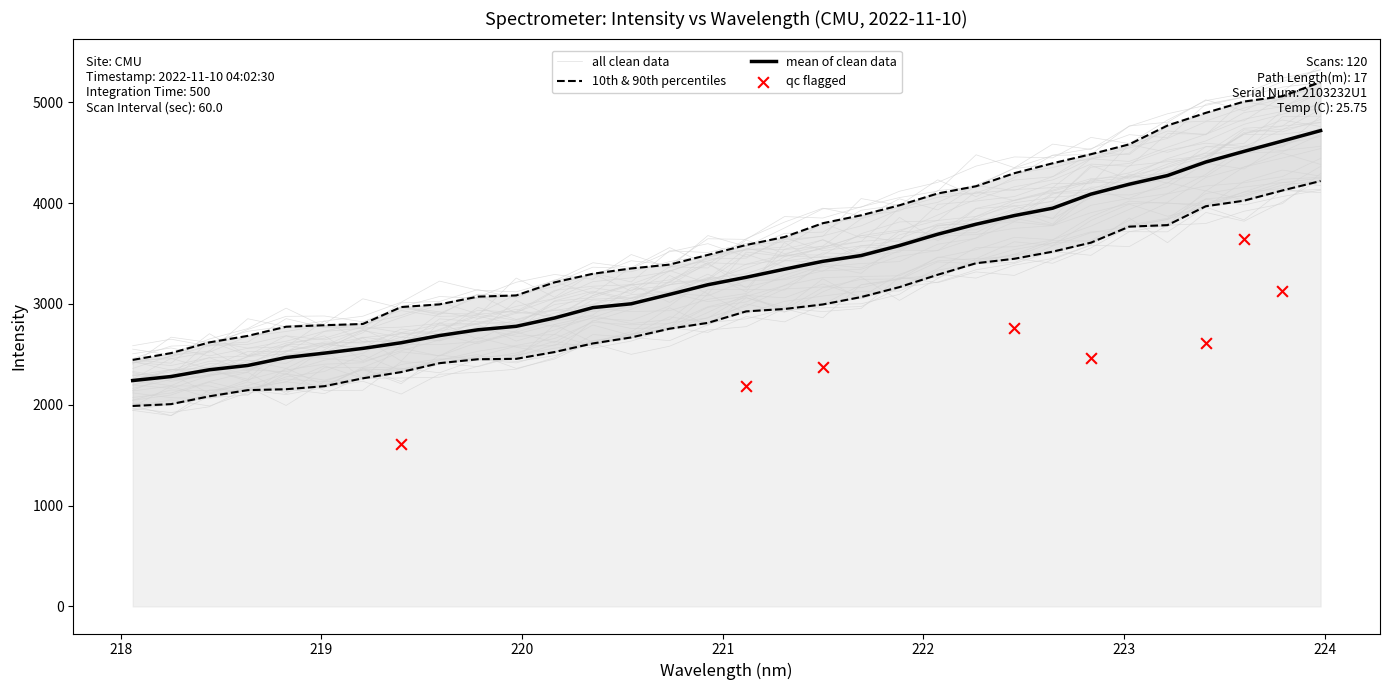

What is the change in value from 218.0596 to 221.3083?

+1104.5